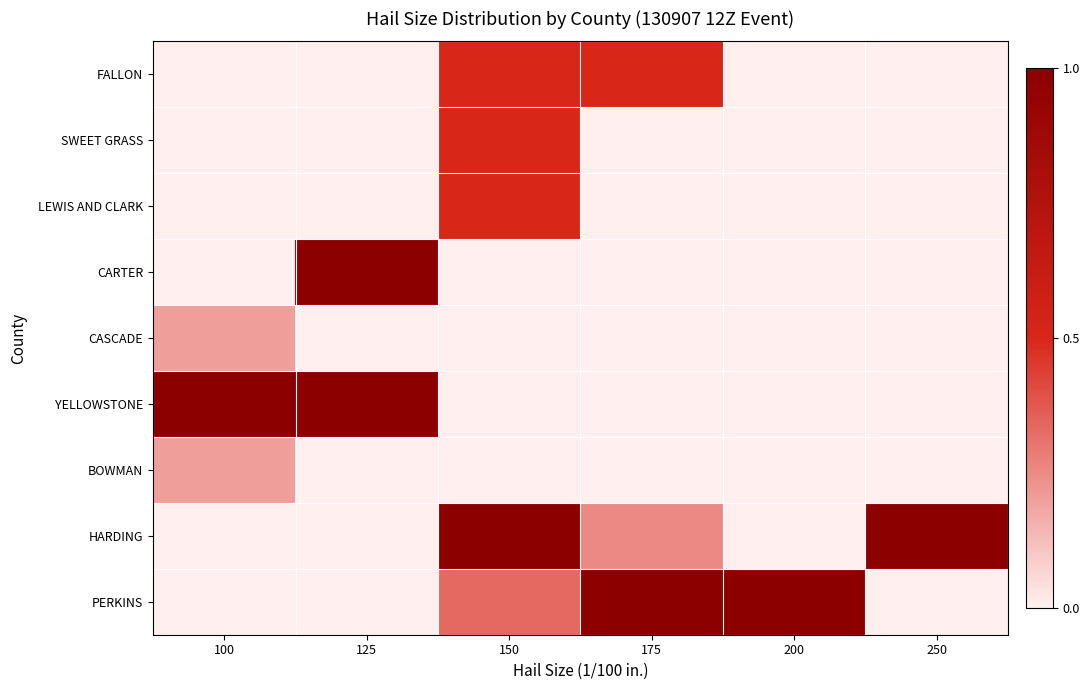

Reading left to right, extract all data points from this chart.

FALLON: 100=0.0	125=0.0	150=0.5	175=0.5	200=0.0	250=0.0
SWEET GRASS: 100=0.0	125=0.0	150=0.5	175=0.0	200=0.0	250=0.0
LEWIS AND CLARK: 100=0.0	125=0.0	150=0.5	175=0.0	200=0.0	250=0.0
CARTER: 100=0.0	125=1.0	150=0.0	175=0.0	200=0.0	250=0.0
CASCADE: 100=0.2	125=0.0	150=0.0	175=0.0	200=0.0	250=0.0
YELLOWSTONE: 100=1.0	125=1.0	150=0.0	175=0.0	200=0.0	250=0.0
BOWMAN: 100=0.2	125=0.0	150=0.0	175=0.0	200=0.0	250=0.0
HARDING: 100=0.0	125=0.0	150=1.0	175=0.2	200=0.0	250=1.0
PERKINS: 100=0.0	125=0.0	150=0.3	175=1.0	200=1.0	250=0.0